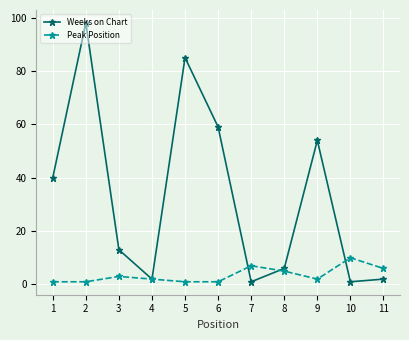

Does the chart have visible grid lines?

Yes